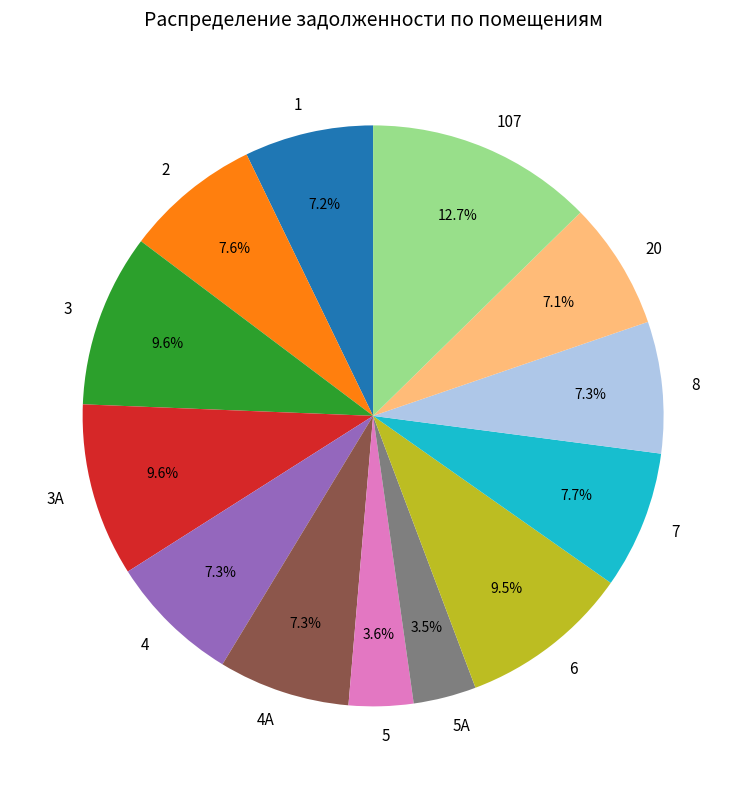

Is 4А the majority of the pie?

No